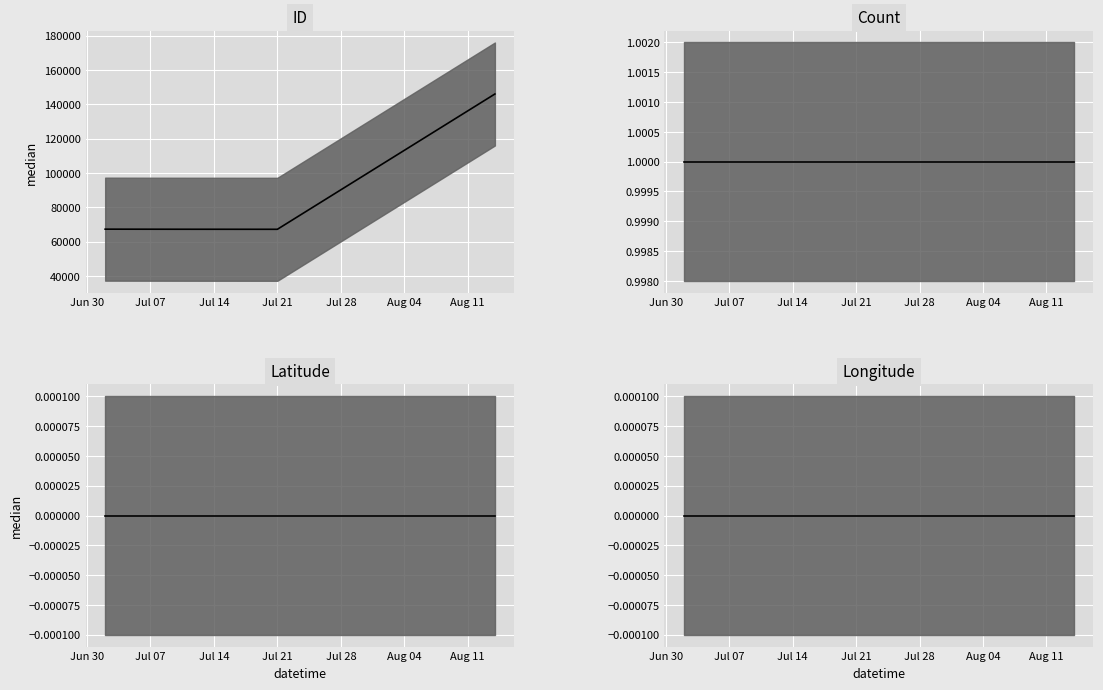

Is the value of Latitude median at Jun 30 greater than the value of ID median at Jul 14?

No